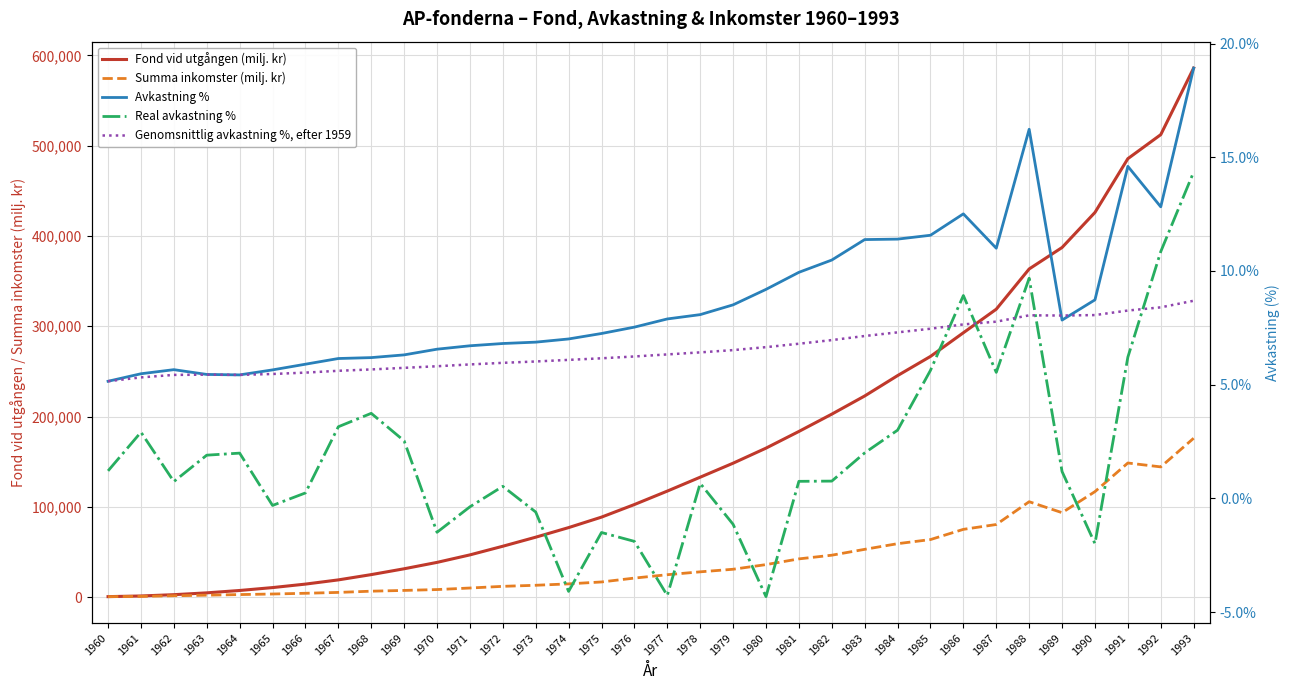

What is the minimum value for Real avkastning %?

-4.3